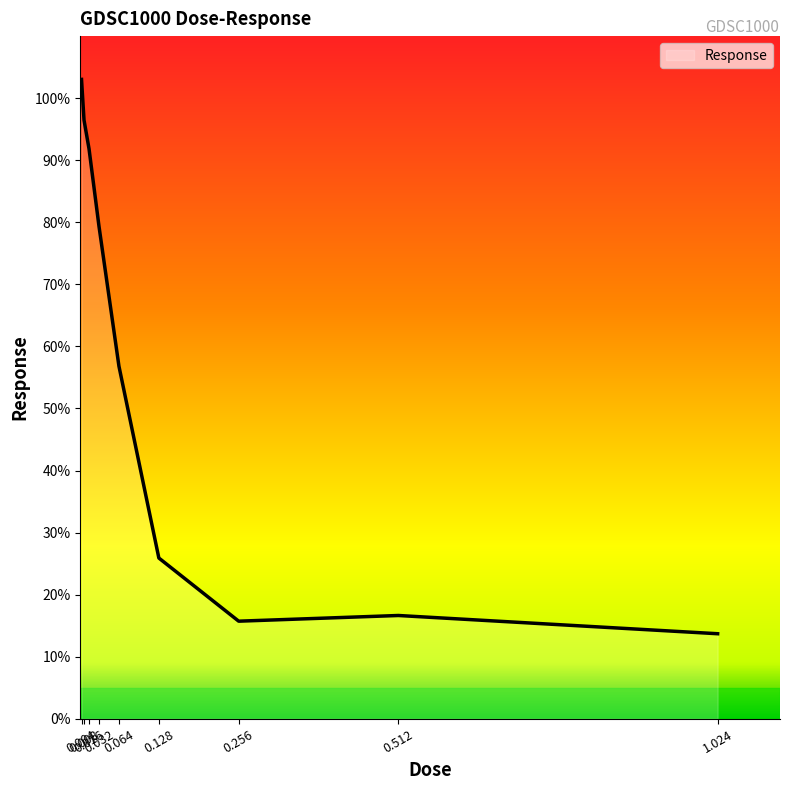

Reading left to right, what are all the values shown in this chart?

103.0	96.5	91.9	79.4	56.8	25.9	15.7	16.6	13.7